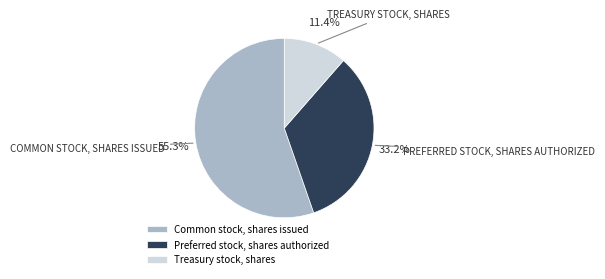

To the nearest percent, what is the difference between the largest and smallest slice percentages?

44%